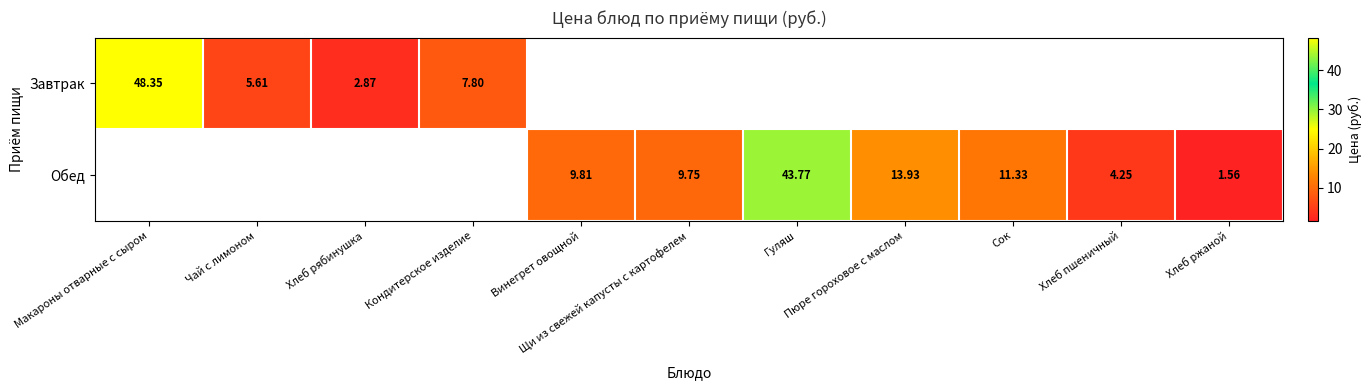

Which category has the highest value in the Завтрак series?

Макароны отварные с сыром